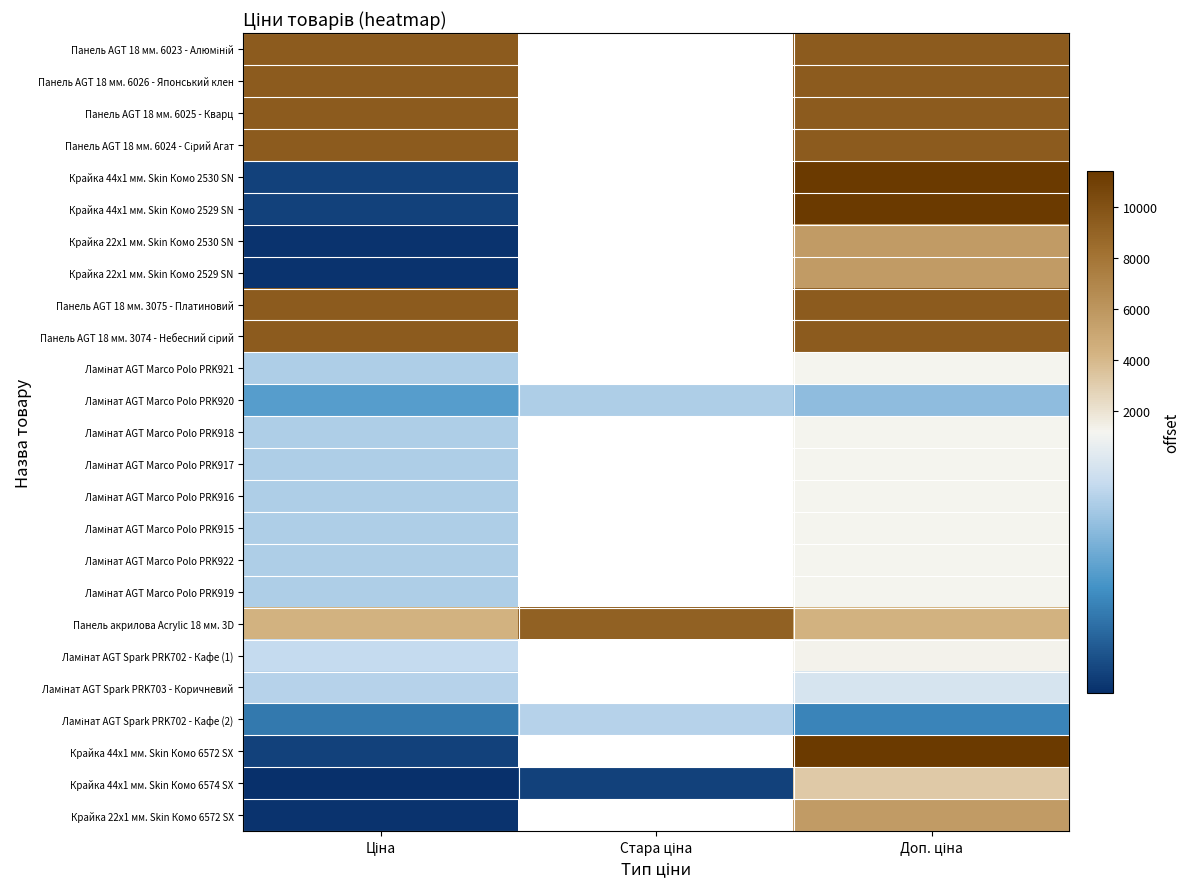

What is the minimum value for Крайка 44x1 мм. Skin Комо 2530 SN?

114.1